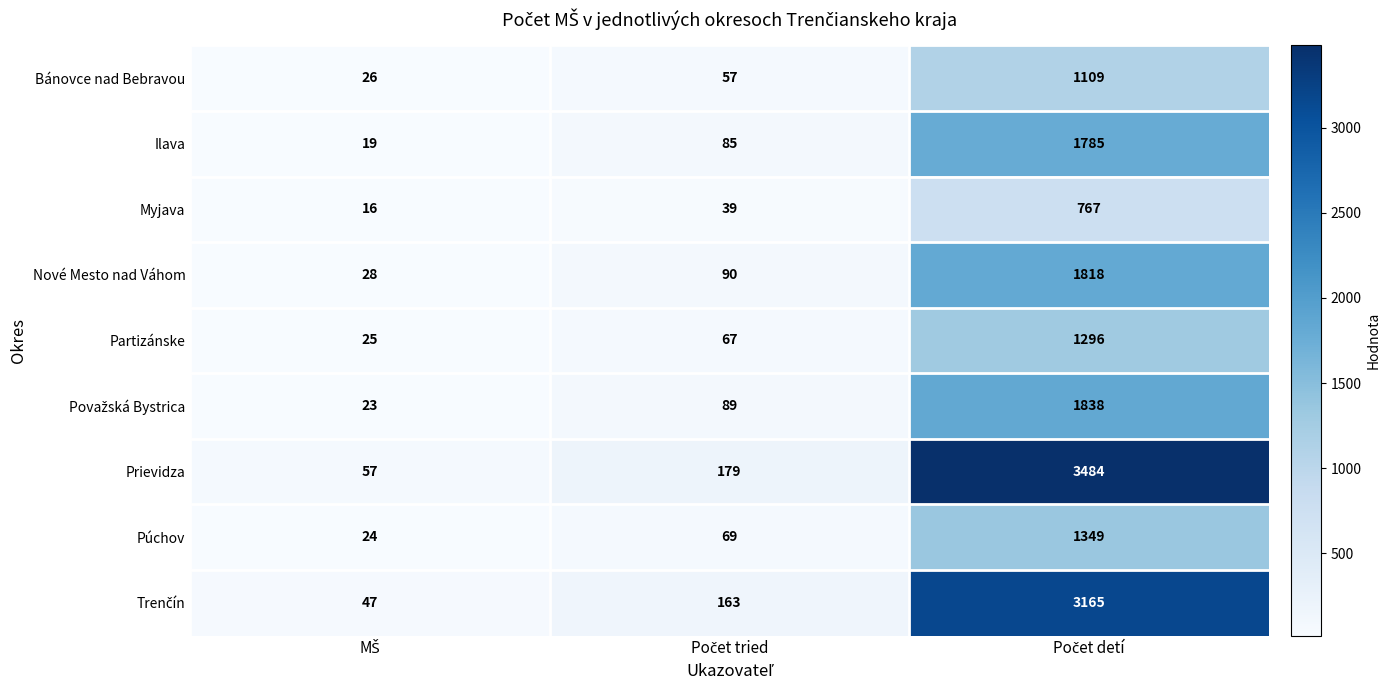

Count the number of data series in this chart.

9